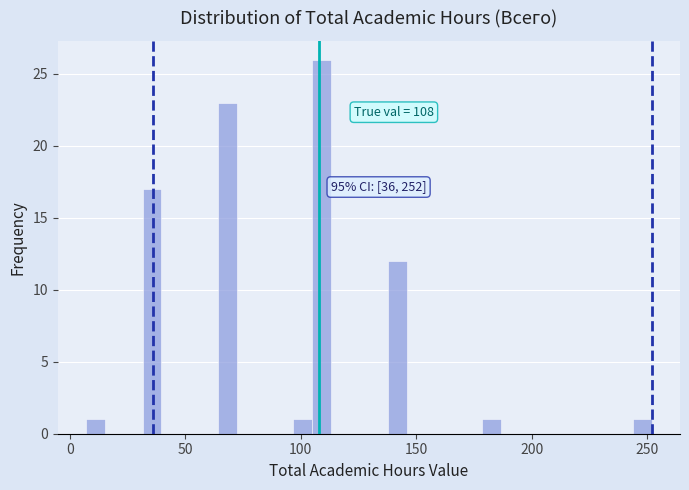

Around what value on the x-axis is the tallest bar? Give the approximate position of its centre, as read against the axis.

110